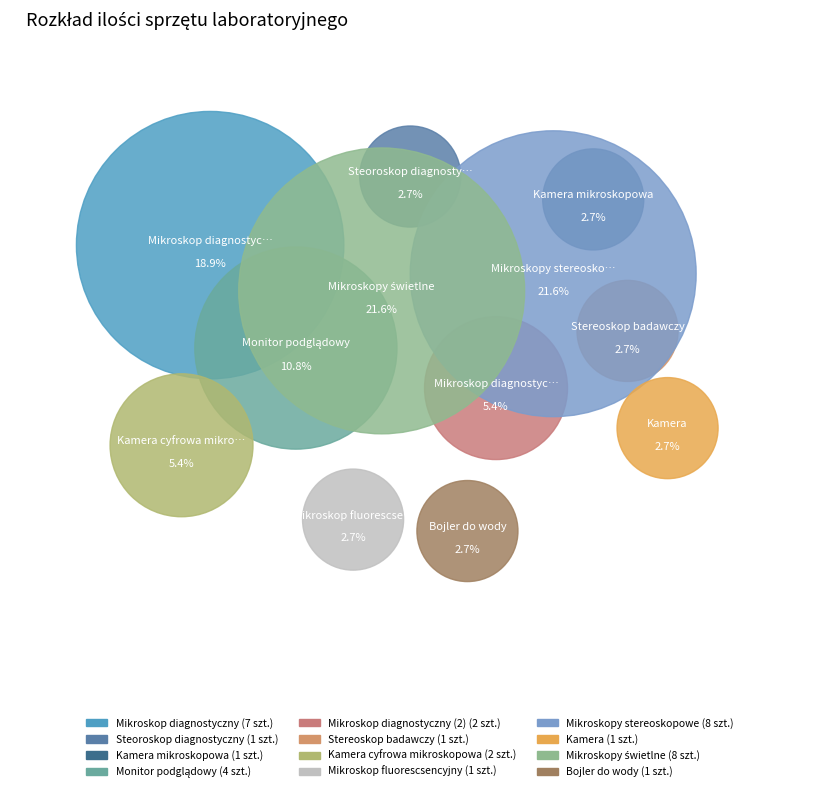

What percentage is NOT represented by Kamera cyfrowa mikroskopowa?

94.6%